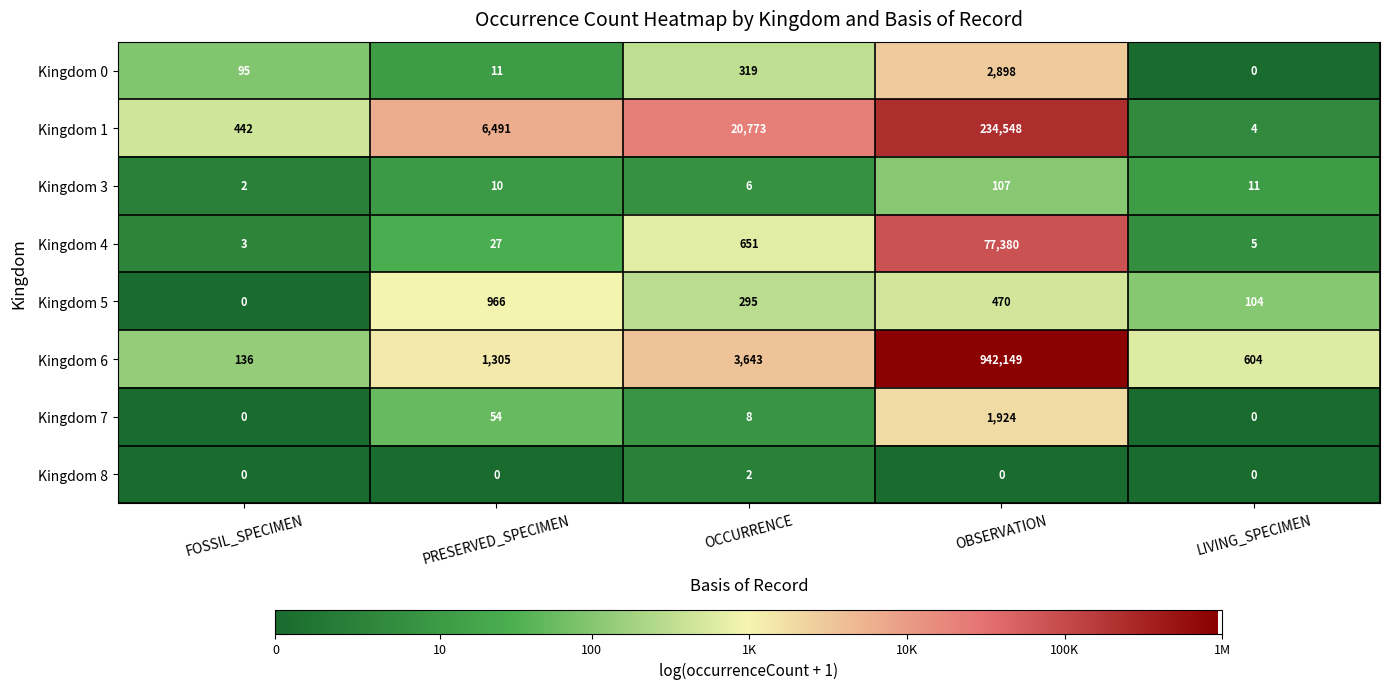

Which series has the largest total across all categories?

Kingdom 6